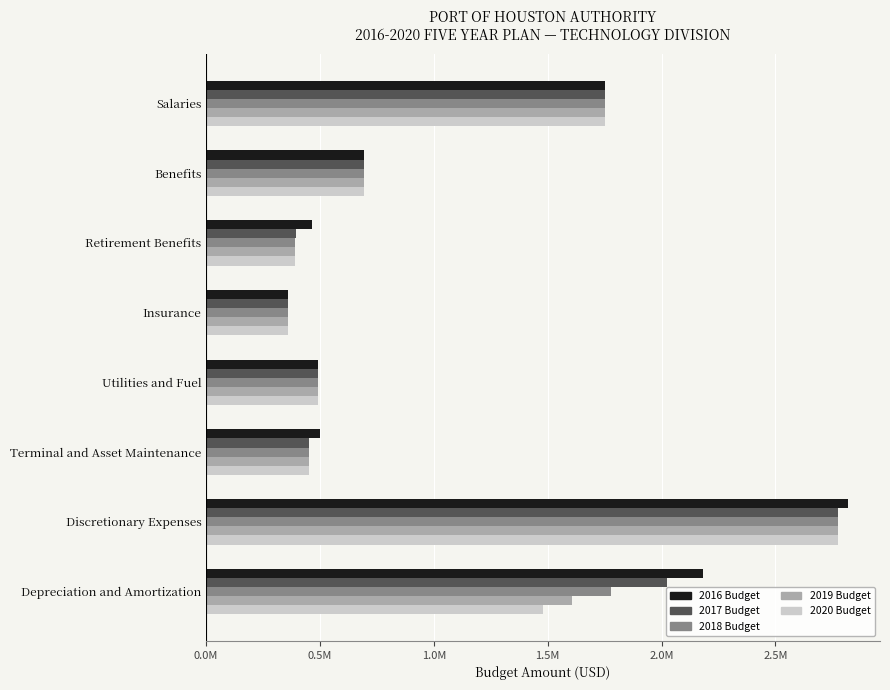

What is the value of the 2016 Budget bar at the 4th from the left?

359949.0